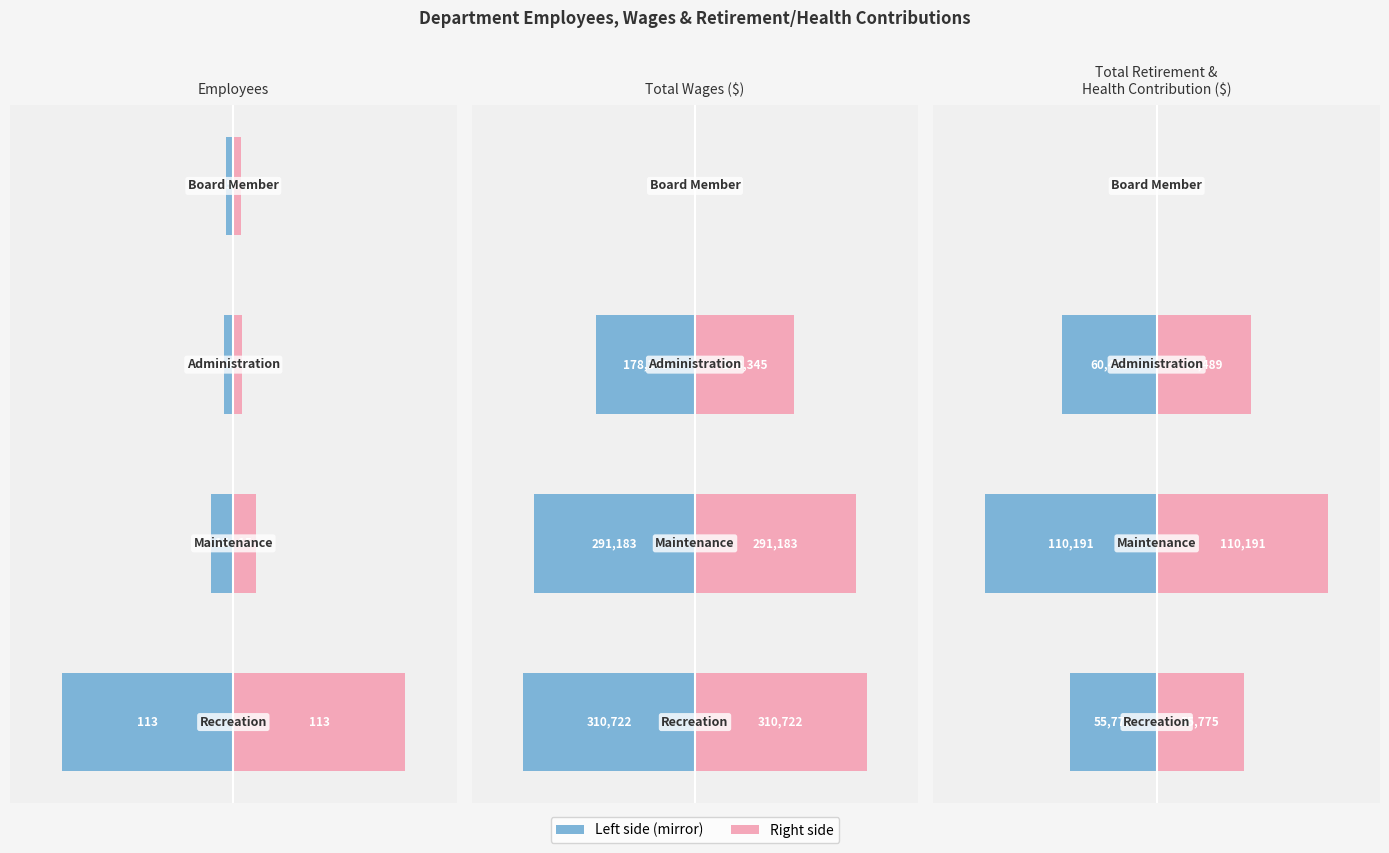

Are the bars horizontal?

Yes